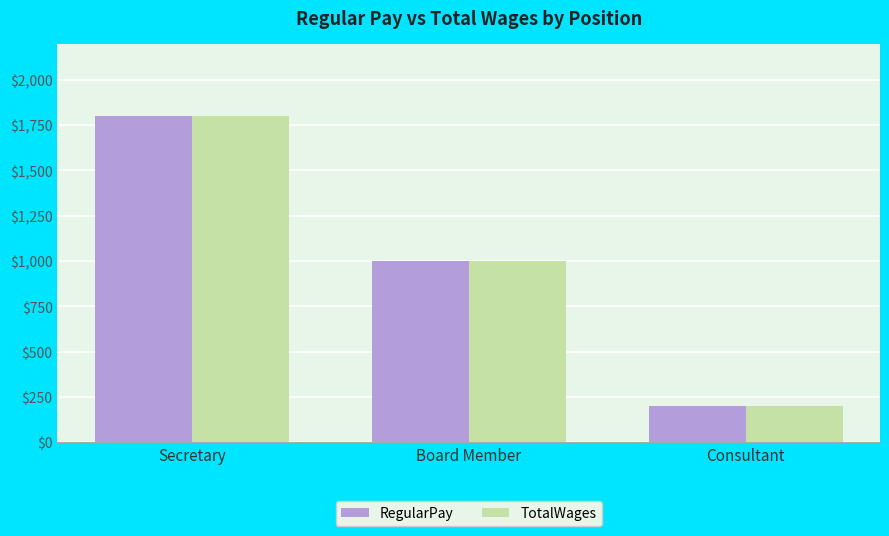

Rank the categories by TotalWages value from highest to lowest.

Secretary, Board Member, Consultant